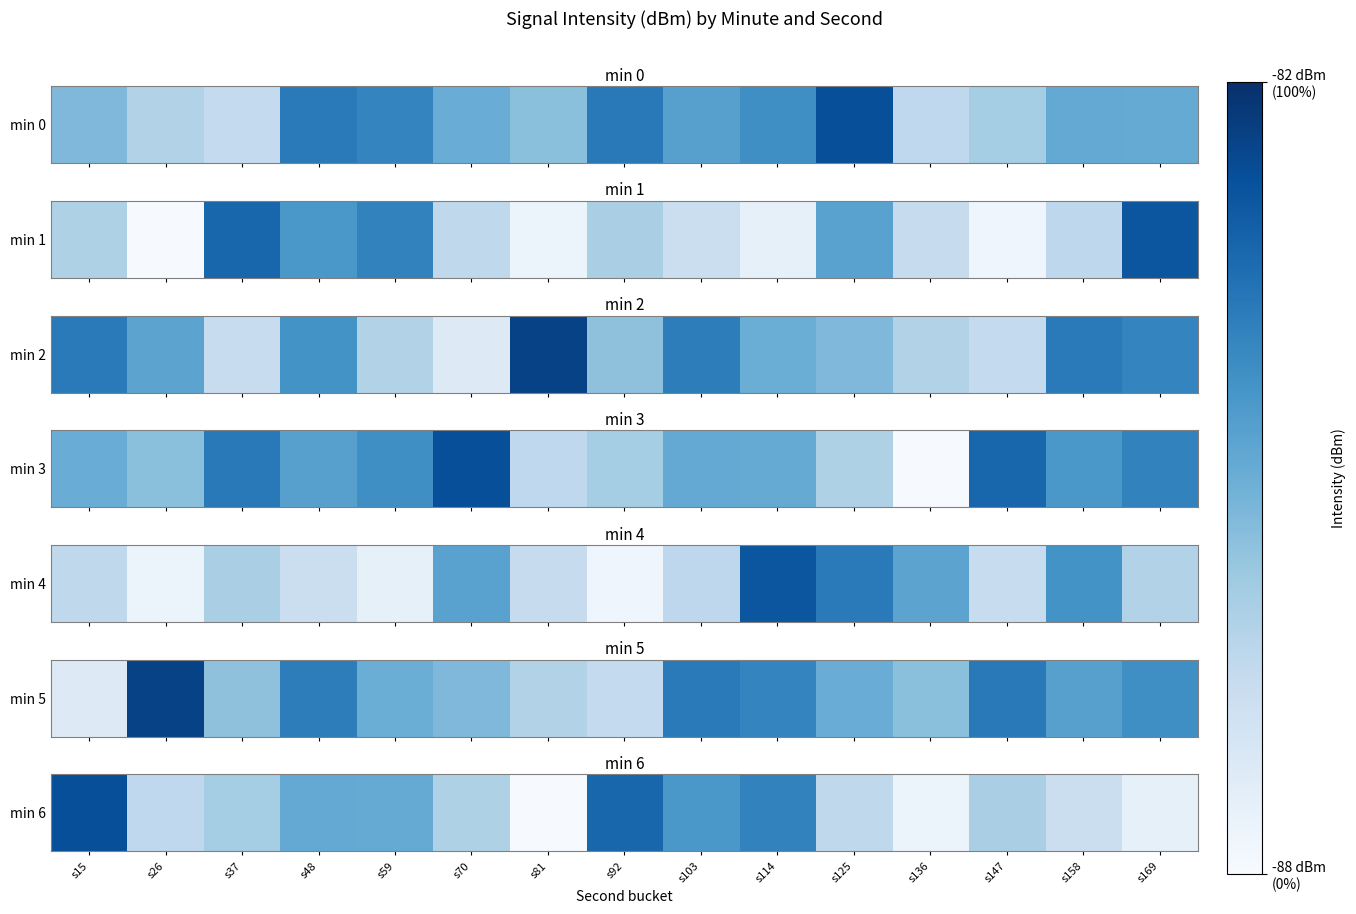

The chart shows a value of -86.0 at s147. True or false?

True